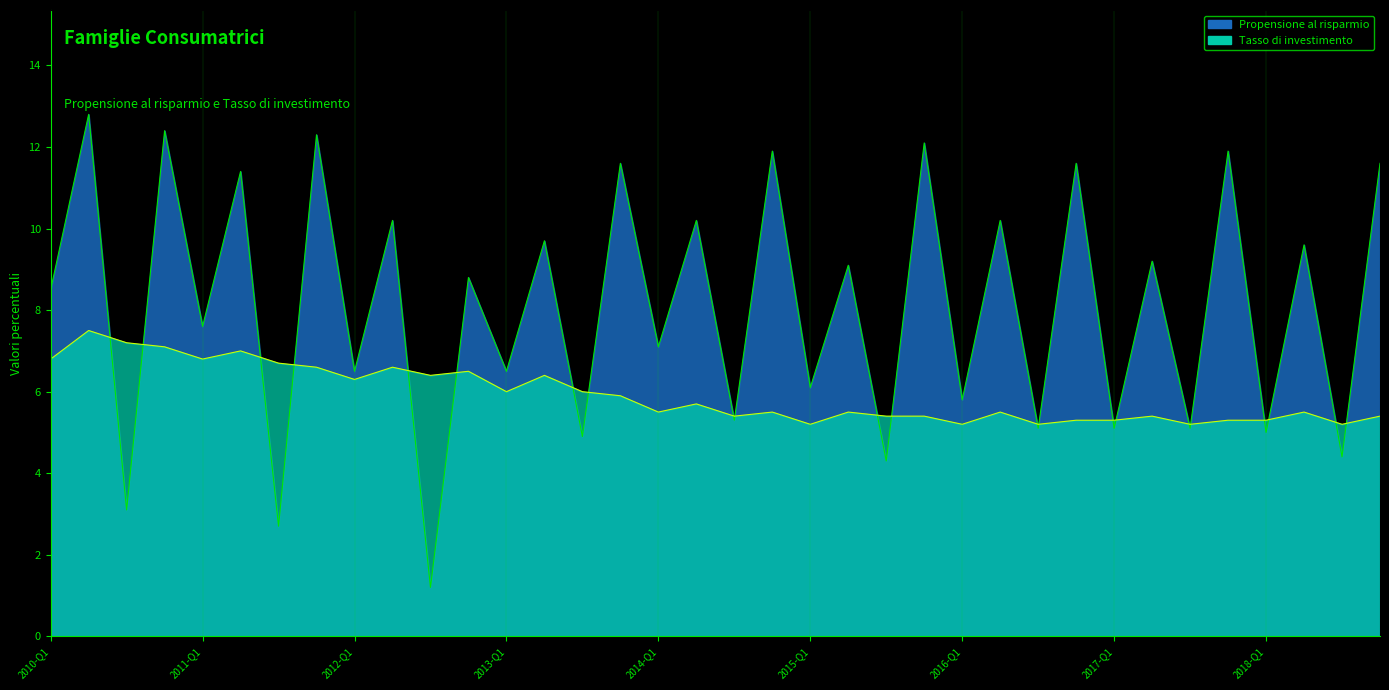

List the labels in order of Tasso di investimento value, largest first.

2010-Q2, 2010-Q3, 2010-Q4, 2011-Q2, 2010-Q1, 2011-Q1, 2011-Q3, 2011-Q4, 2012-Q2, 2012-Q4, 2012-Q3, 2013-Q2, 2012-Q1, 2013-Q1, 2013-Q3, 2013-Q4, 2014-Q2, 2014-Q1, 2014-Q4, 2015-Q2, 2016-Q2, 2018-Q2, 2014-Q3, 2015-Q3, 2015-Q4, 2017-Q2, 2018-Q4, 2016-Q4, 2017-Q1, 2017-Q4, 2018-Q1, 2015-Q1, 2016-Q1, 2016-Q3, 2017-Q3, 2018-Q3